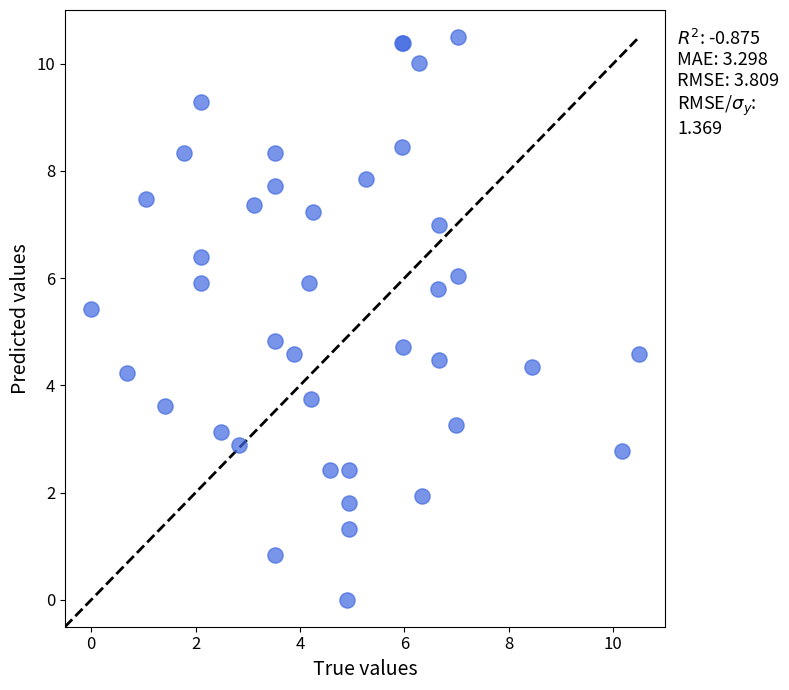

What Y value in the scatter plot is closest to 5?

4.8